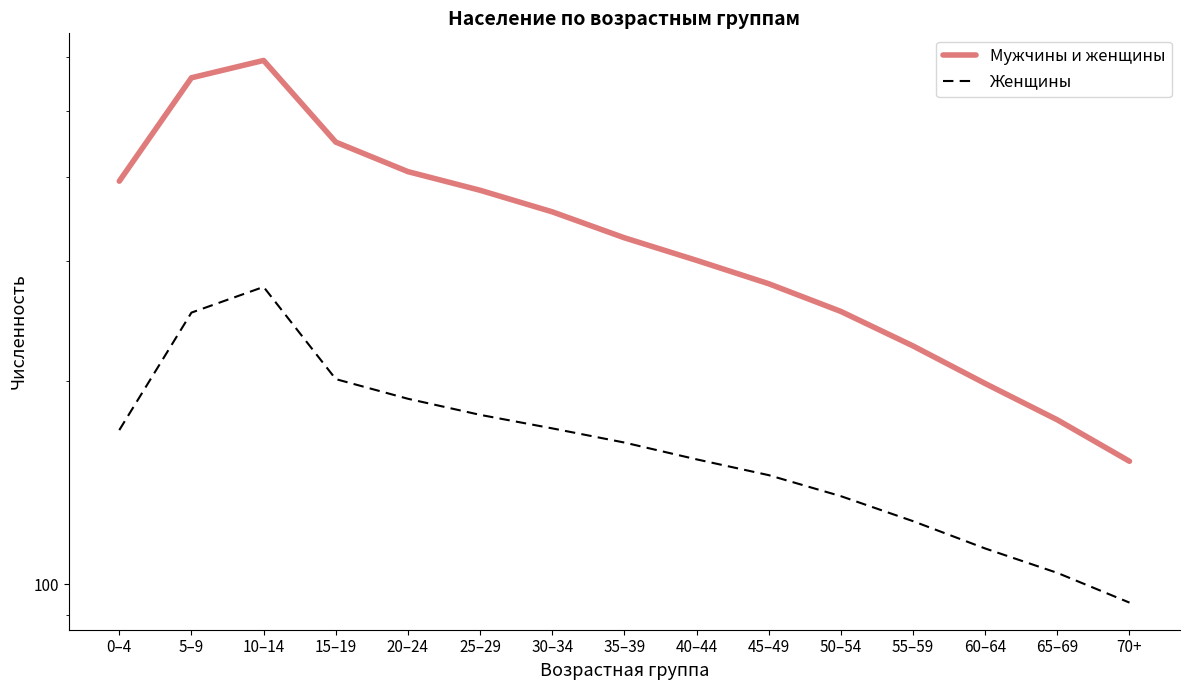

Count the number of categories in the chart.

15